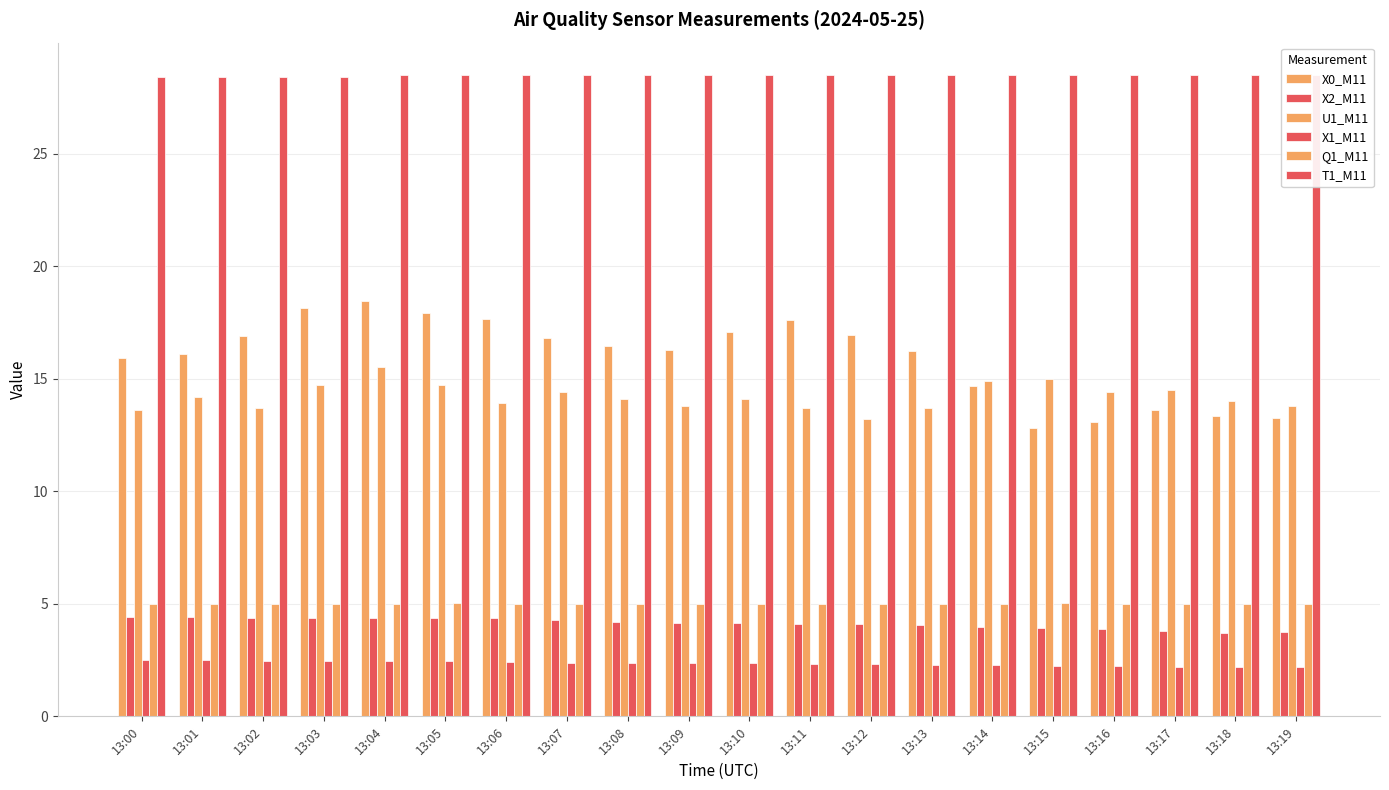

What is the minimum value shown in the chart?

2.2